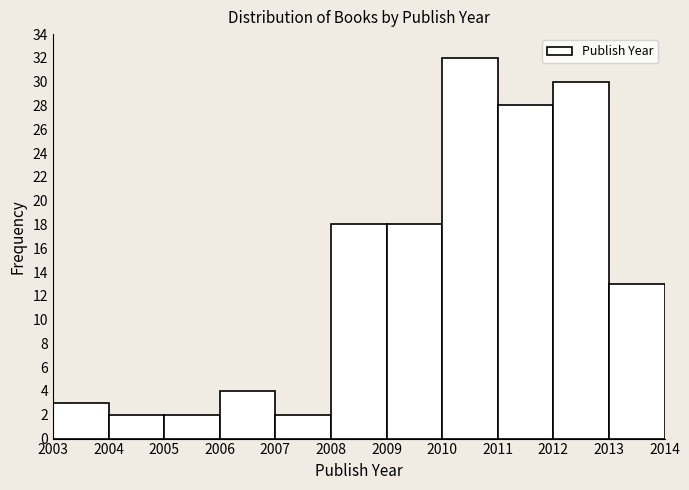

Reading left to right, transcribe this chart: for each bar, give the range it covers on the x-axis and its height. The values are not printed on the chart, so give them approximately, as read against the axis.

2003 to 2004: 3
2004 to 2005: 2
2005 to 2006: 2
2006 to 2007: 4
2007 to 2008: 2
2008 to 2009: 18
2009 to 2010: 18
2010 to 2011: 32
2011 to 2012: 28
2012 to 2013: 30
2013 to 2014: 13